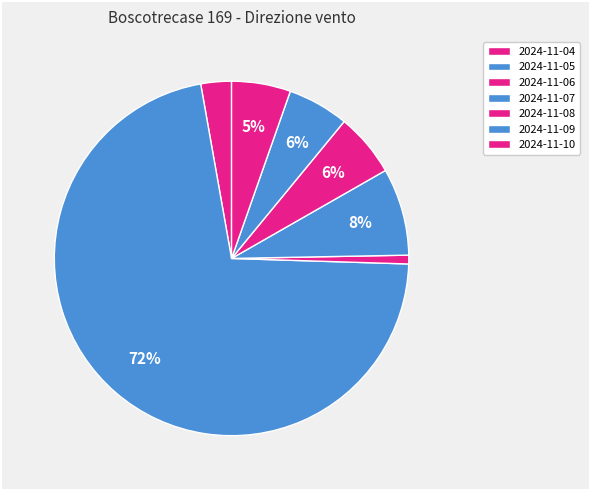

How many slices are in this pie chart?

7